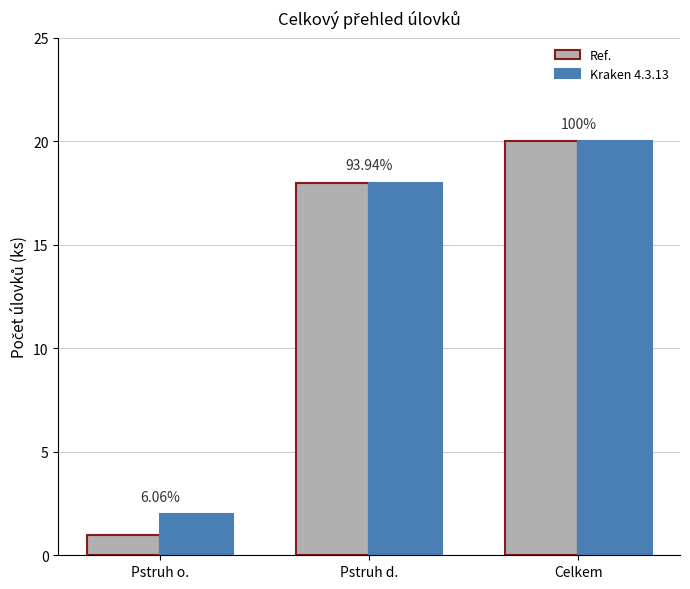

Reading right to left, what are all the values shown in this chart?

Ref.: Celkem=20	Pstruh d.=18	Pstruh o.=1
Kraken 4.3.13: Celkem=20	Pstruh d.=18	Pstruh o.=2